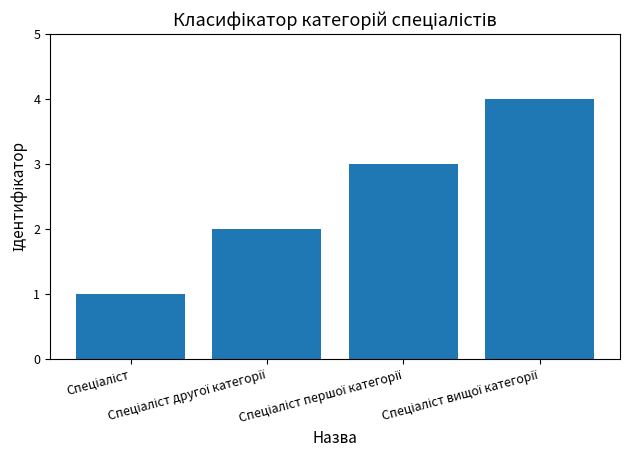

What is the sum of all values?

10